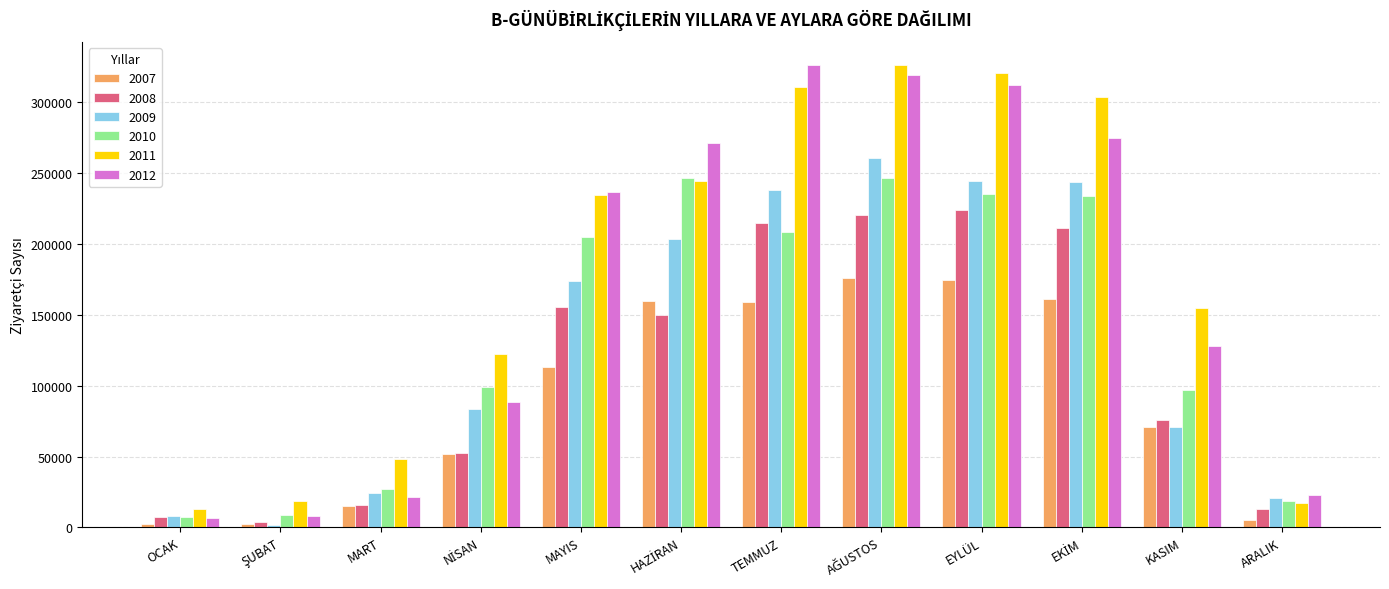

The 2011 series shows 320661 at EYLÜL. True or false?

True